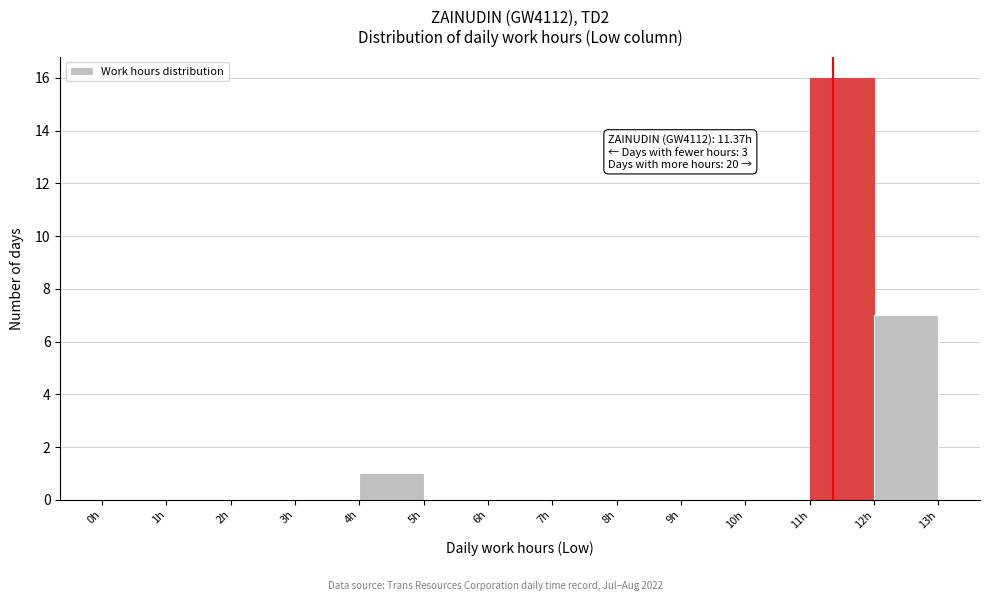

Over which range of the x-axis is the bar tallest?

11 to 12